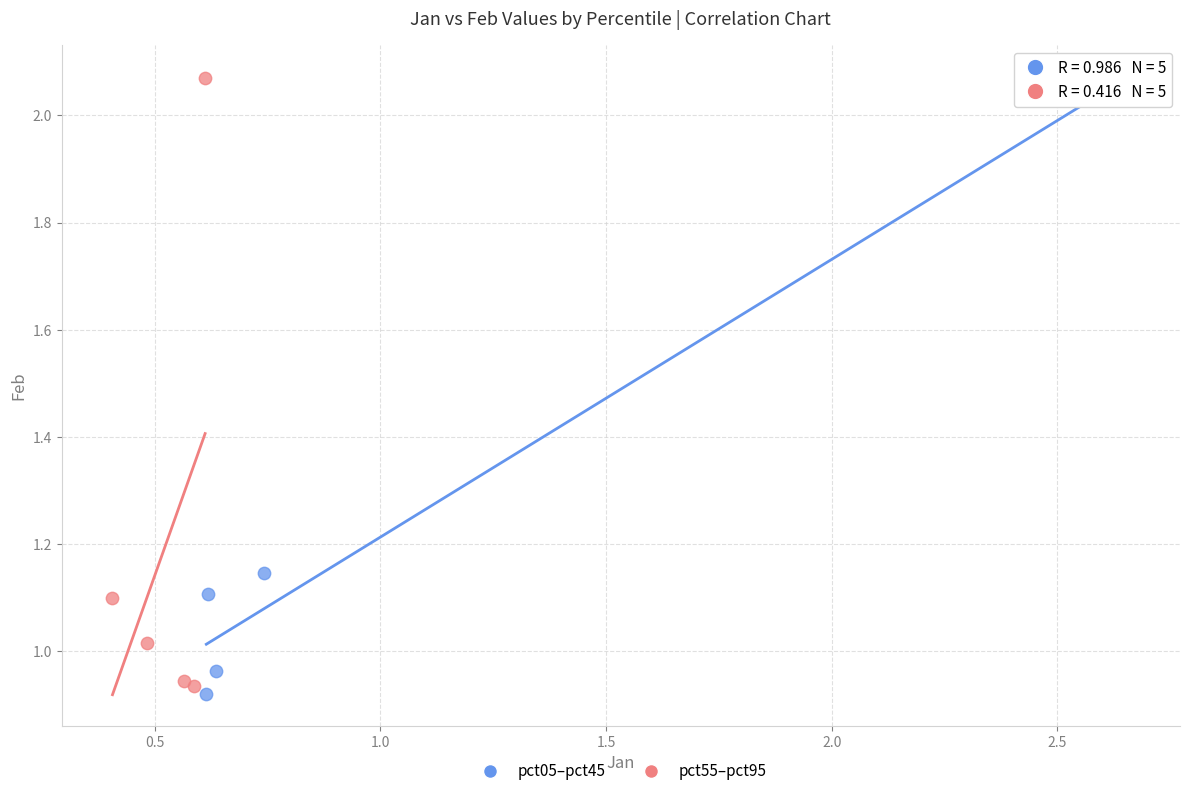

What are all the series names shown in the legend?

pct05–pct45, pct55–pct95